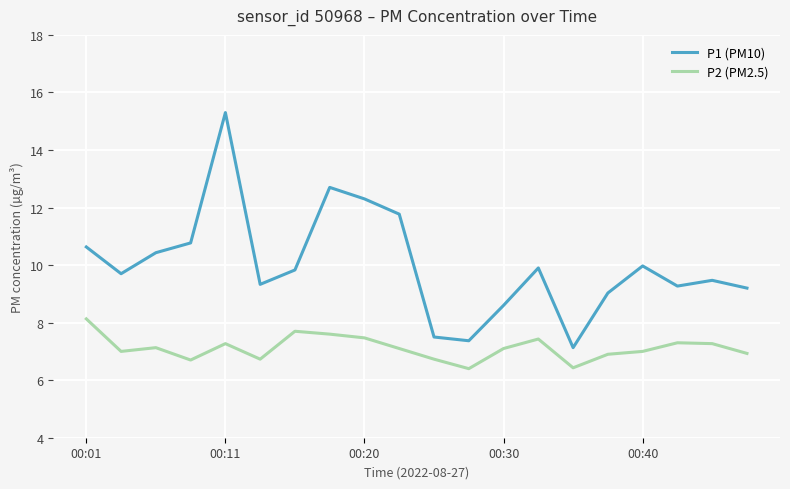

How many lines are shown in the chart?

2